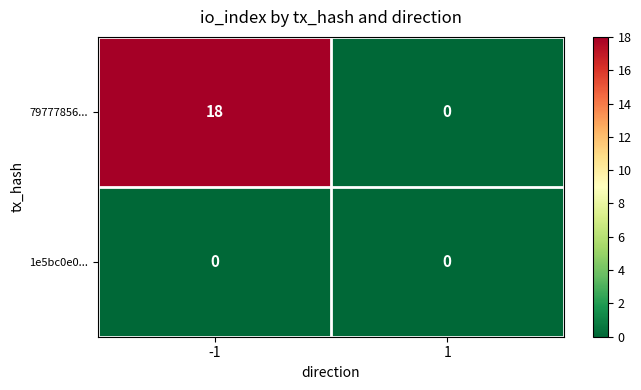

How many data points does each series have?

2